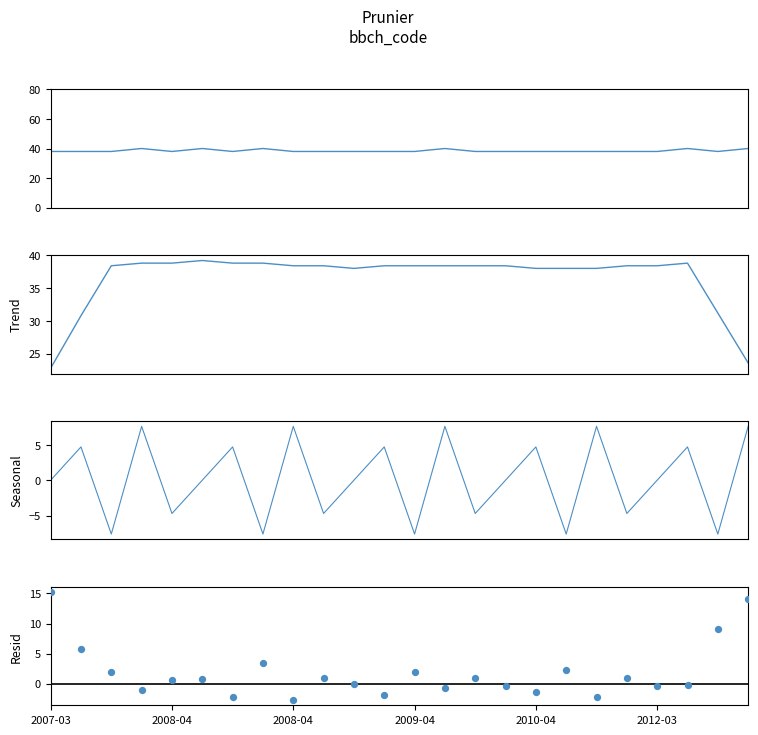

At how many categories does at least one series exceed -3?

24